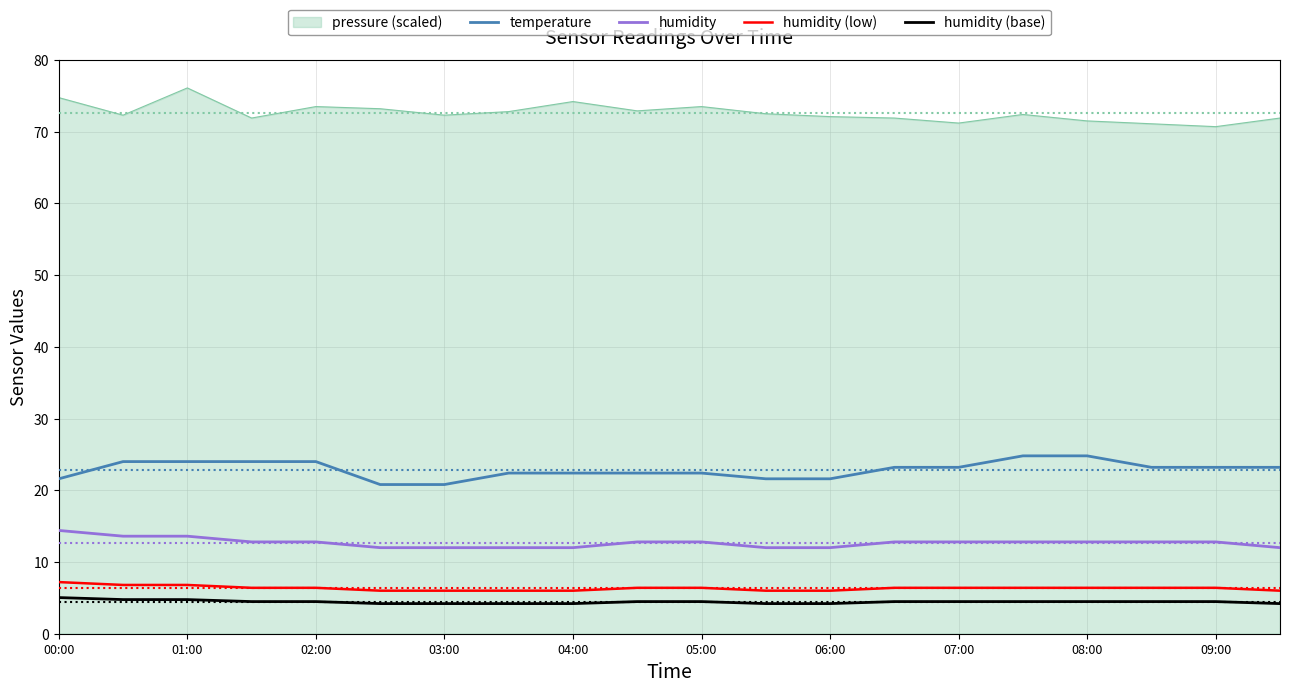

What is the maximum value for humidity (low)?

7.2